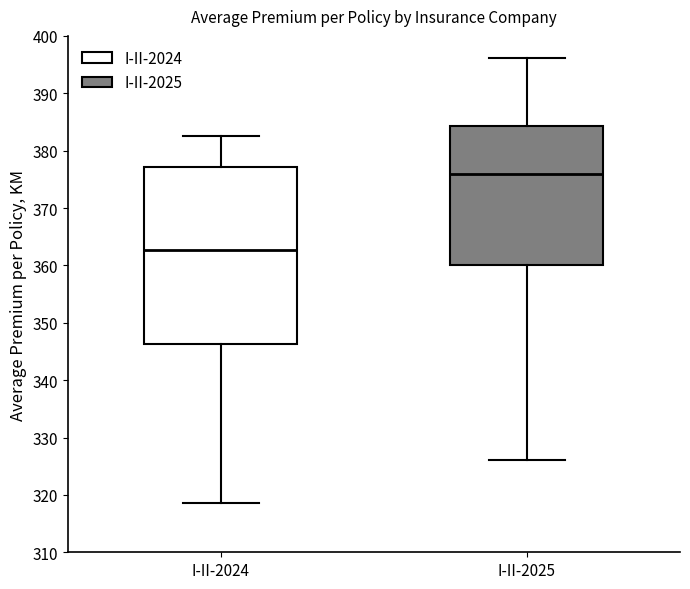

Reading left to right, transcribe this box plot: for each box, give where its median line is, the range the box spans, and where its two whiskers end, as read against the y-axis. The values are not printed on the chart, so give them approximately, as read against the axis.

I-II-2024: median 363, box 346 to 377, whiskers 319 to 383
I-II-2025: median 376, box 360 to 384, whiskers 326 to 396